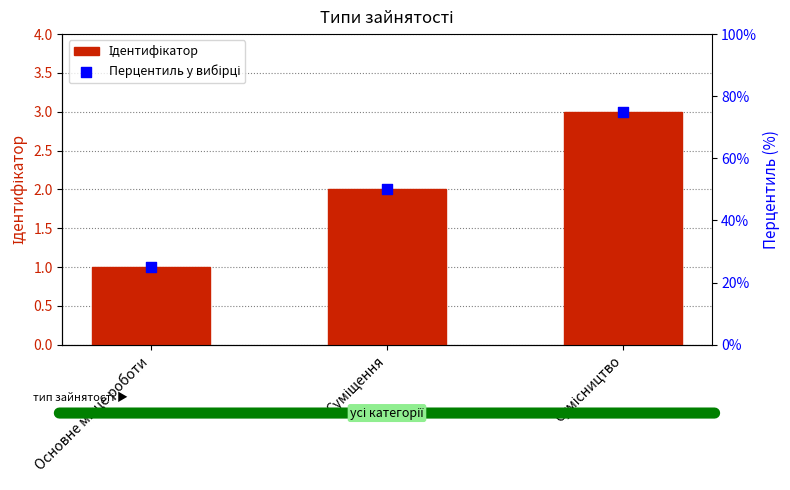

Which series has the largest total across all categories?

Перцентиль у вибірці